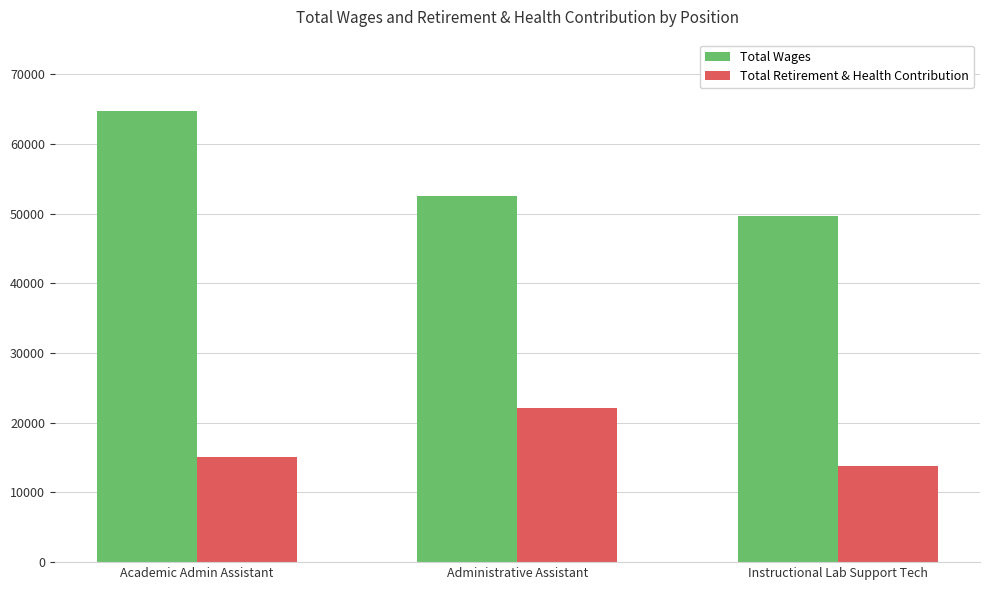

What is the average value of the Total Wages series?

55663